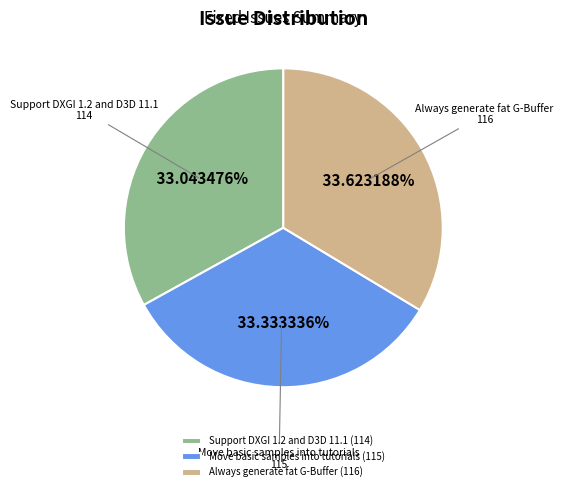

How many slices are in this pie chart?

3